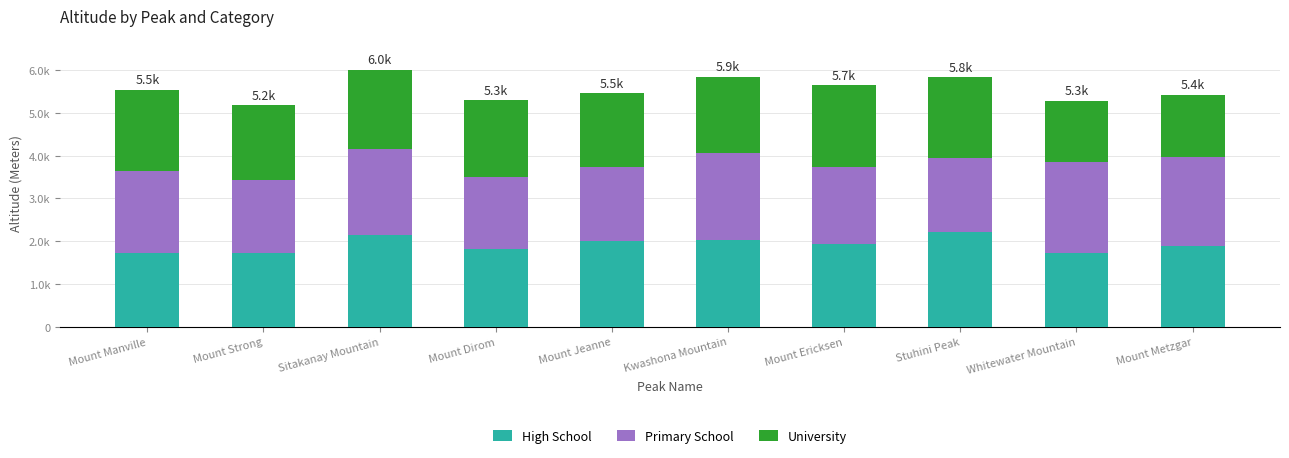

Are the bars grouped side by side (vs. stacked)?

No